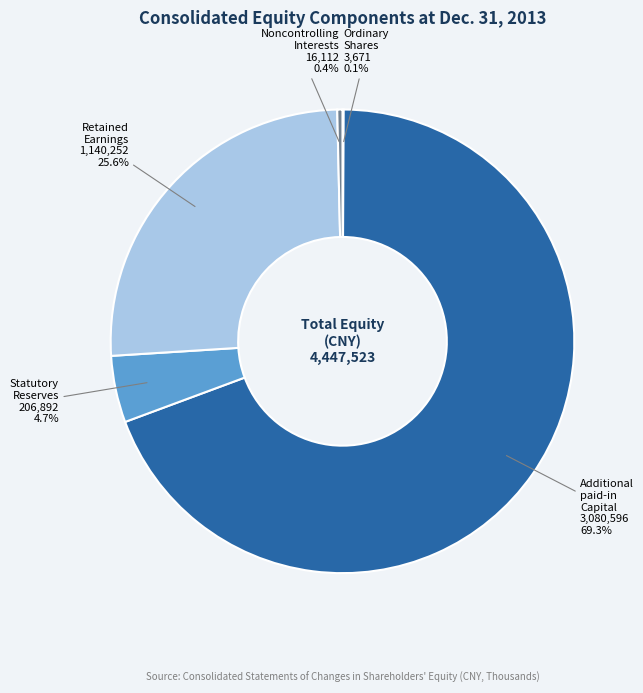

How much of the chart is everything except Statutory Reserves?

95.3%